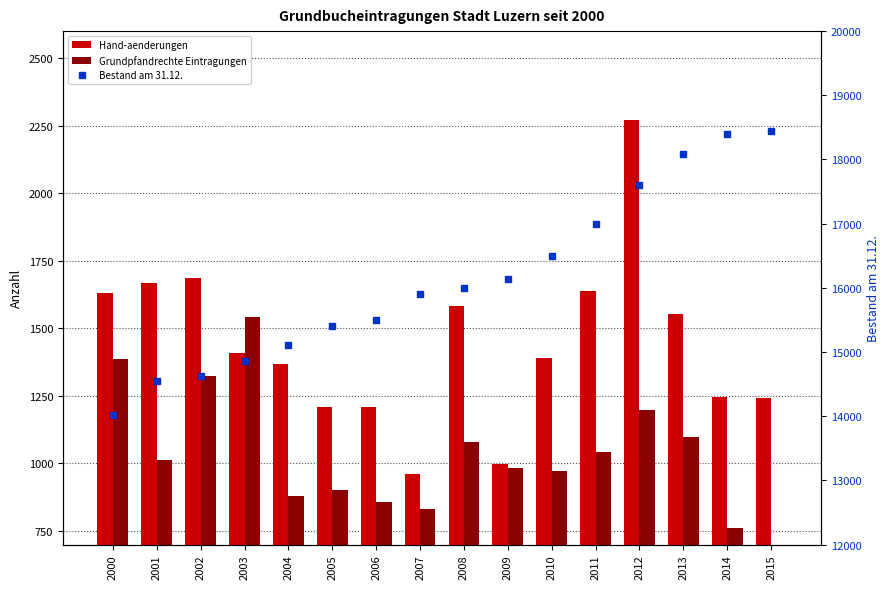

What is the value of the Hand-aenderungen bar at the 3rd from the left?

1688